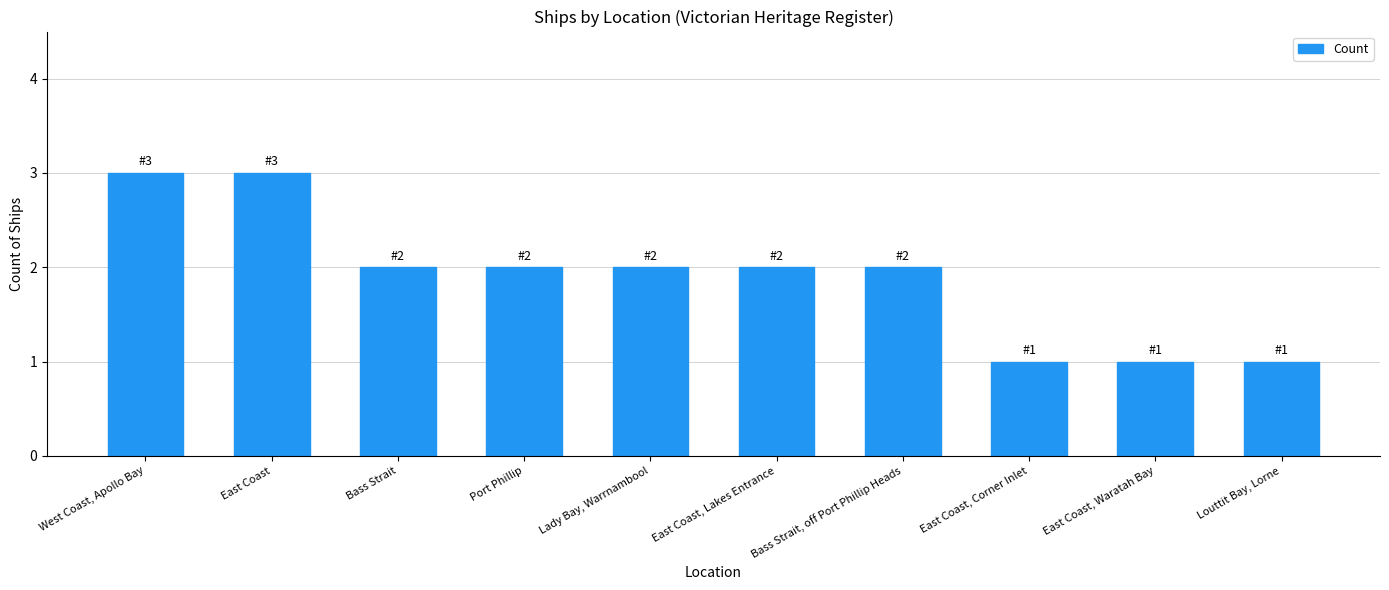

Is it true that the value at West Coast, Apollo Bay is 3?

True